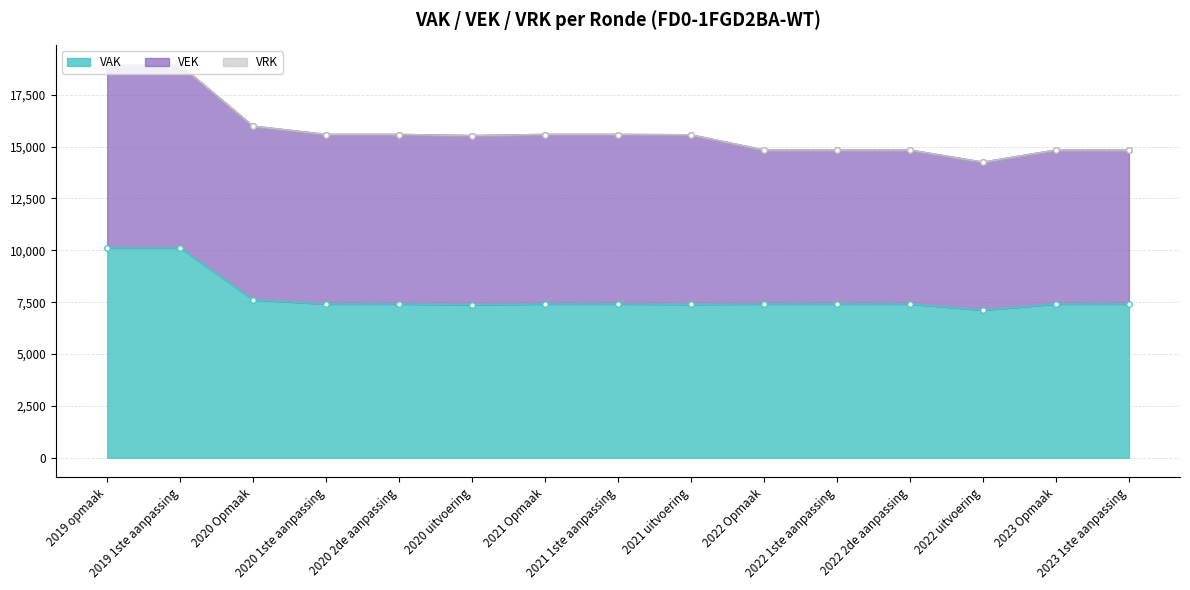

What position from the left is 2021 uitvoering?

9